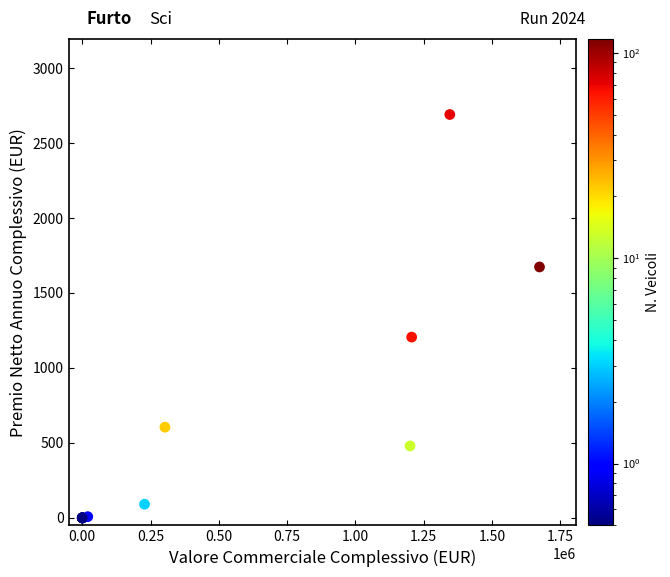

What Y value in the scatter plot is closest to 1345?

1205.7